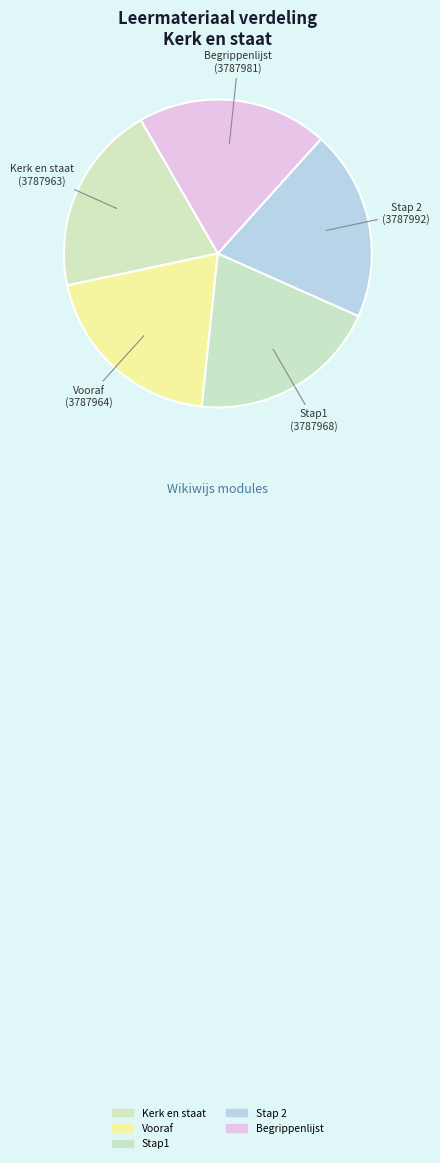

What is the ratio of the value at Begrippenlijst to the value at Vooraf?

1.0